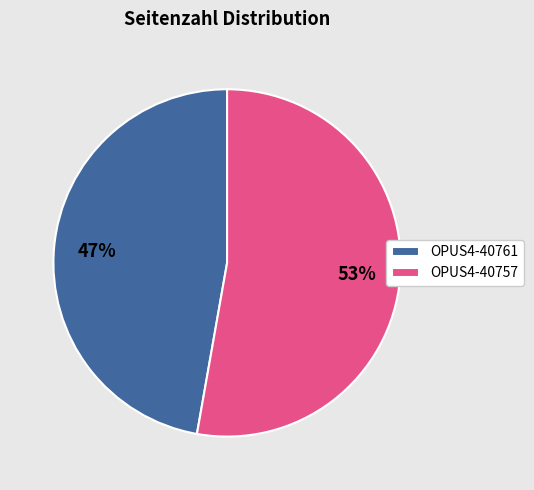

Is it true that OPUS4-40757 is 53% of the pie?

True